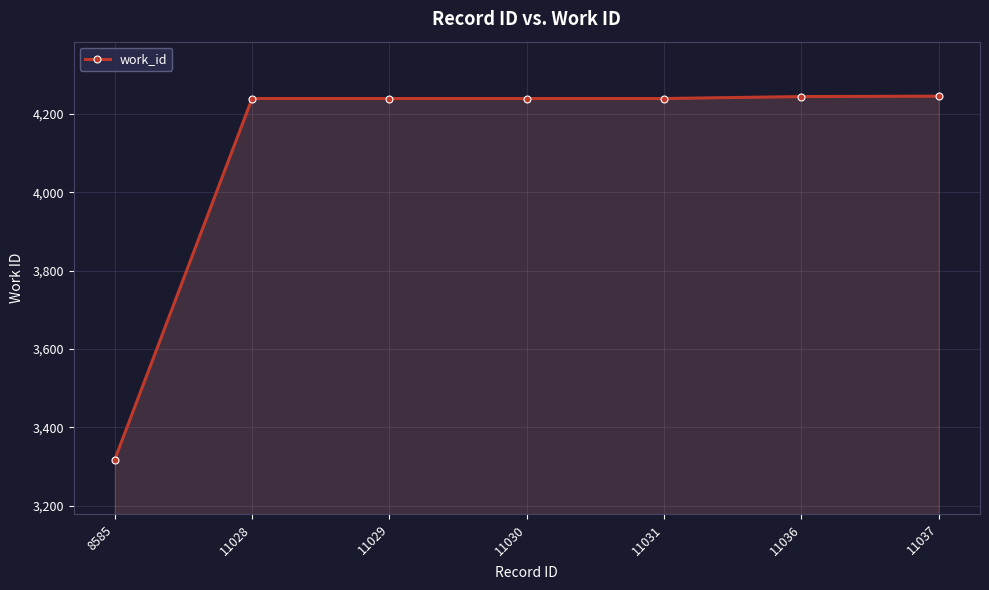

What is the change in value from 8585 to 11029?

+921